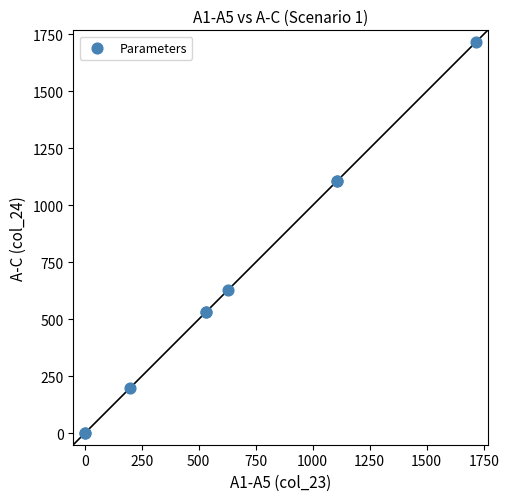

What Y value in the scatter plot is closest to 858?

626.9